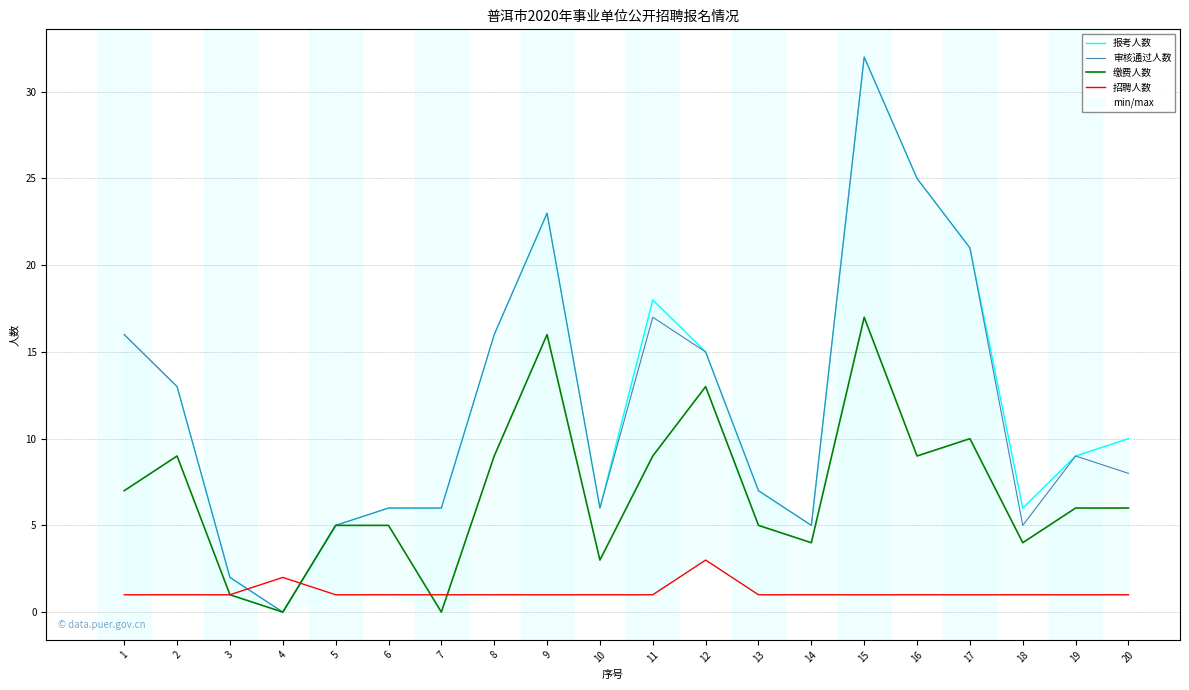

In 招聘人数, how many points are higher than both neighbors (excluding endpoints)?

2